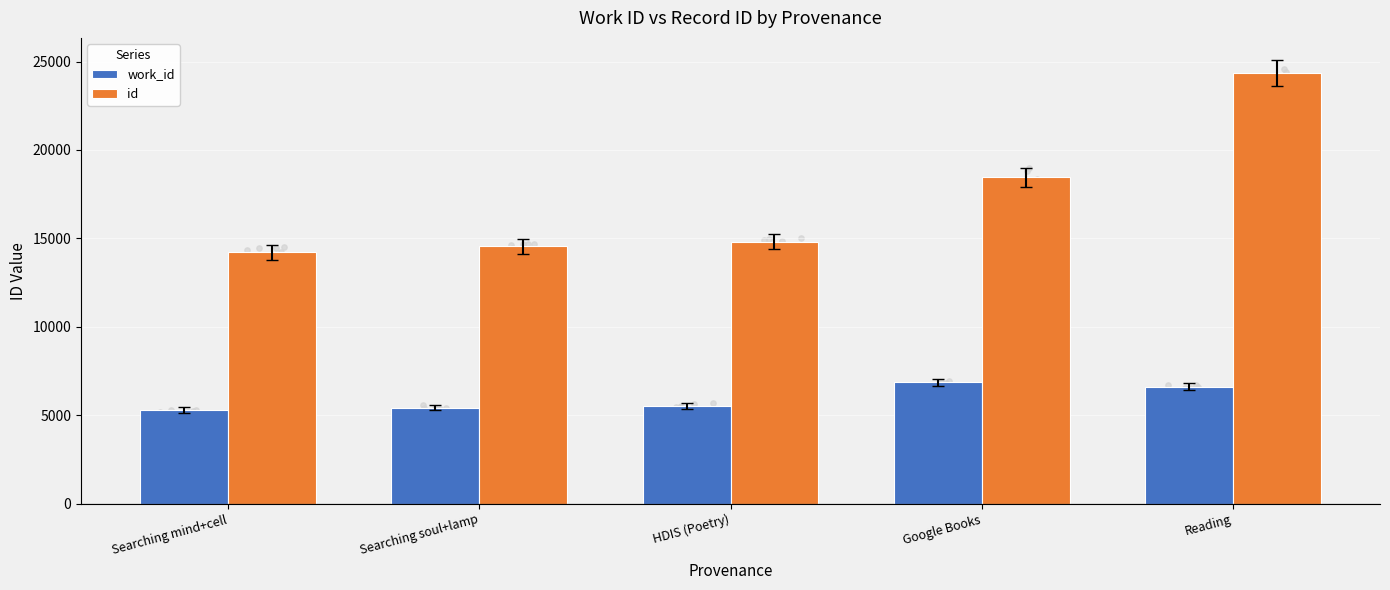

What is the total value across all series at Google Books?

25310.0